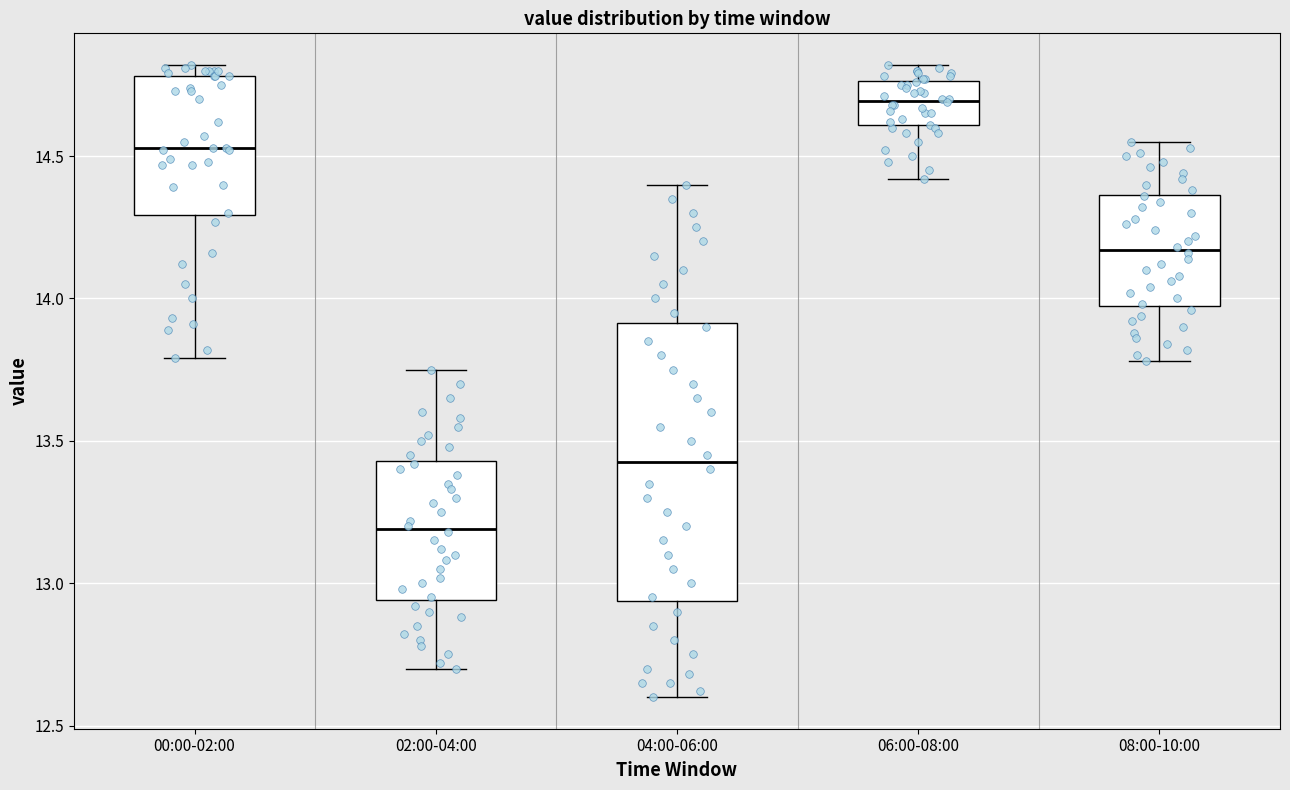

Comparing the boxes themselves (not the whiskers), which one is the tallest?

04:00-06:00